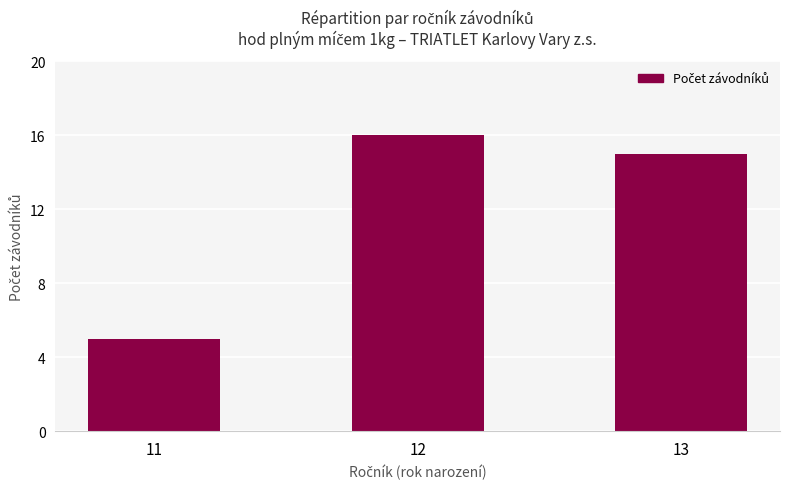

The value at 12 is 27. True or false?

False